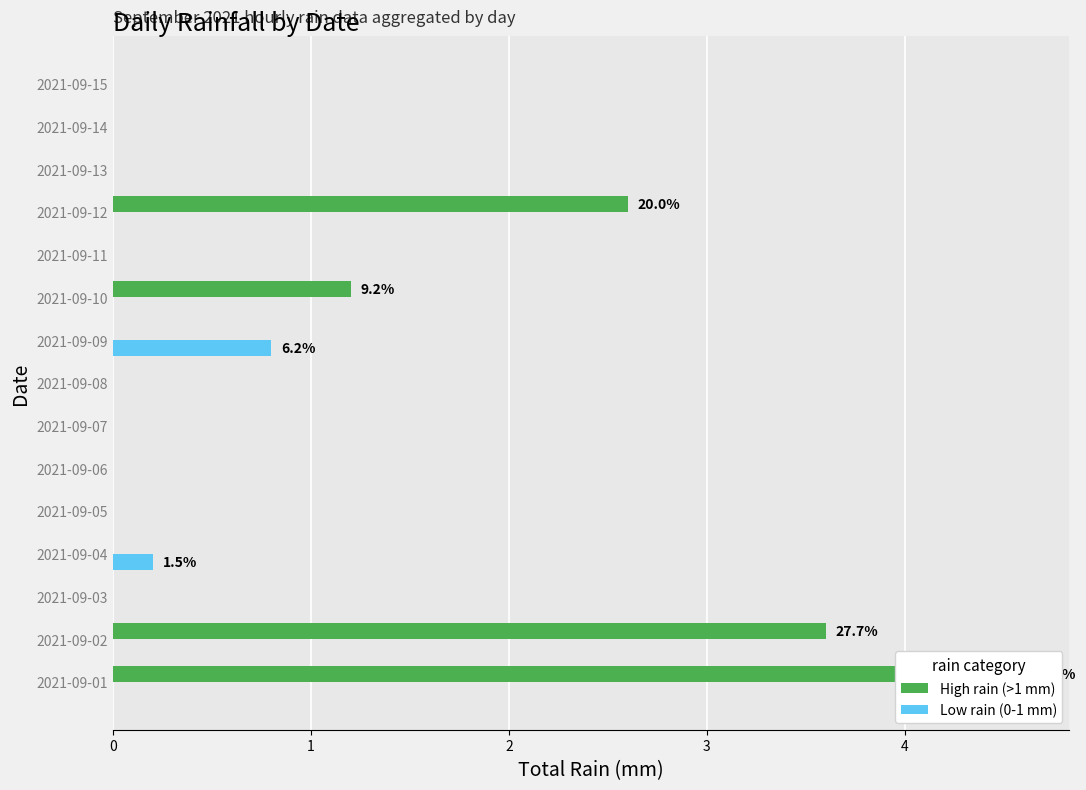

How many groups of bars are there?

15